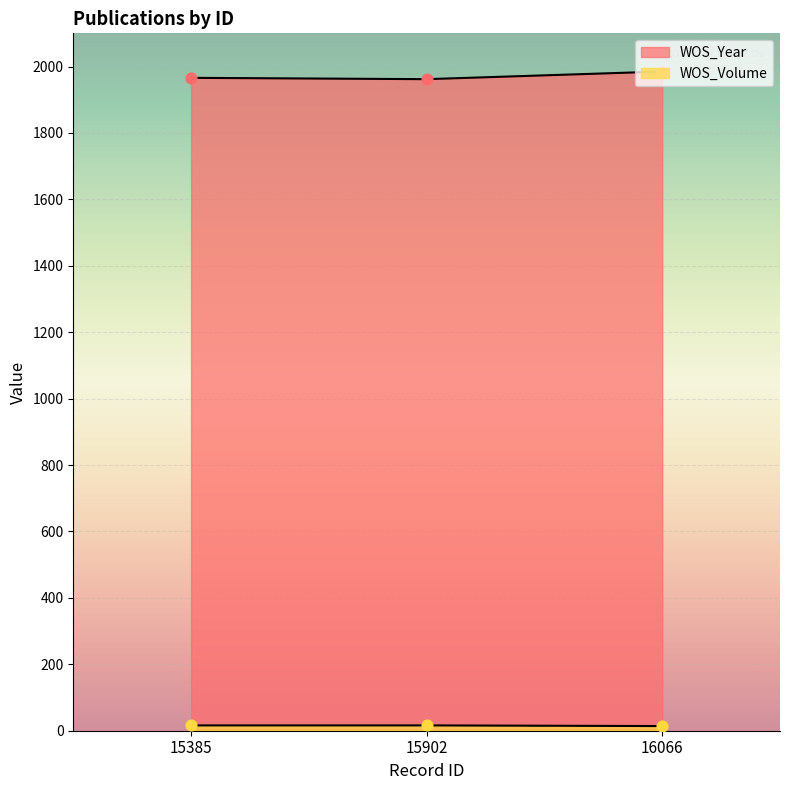

What are all the series names shown in the legend?

WOS_Year, WOS_Volume